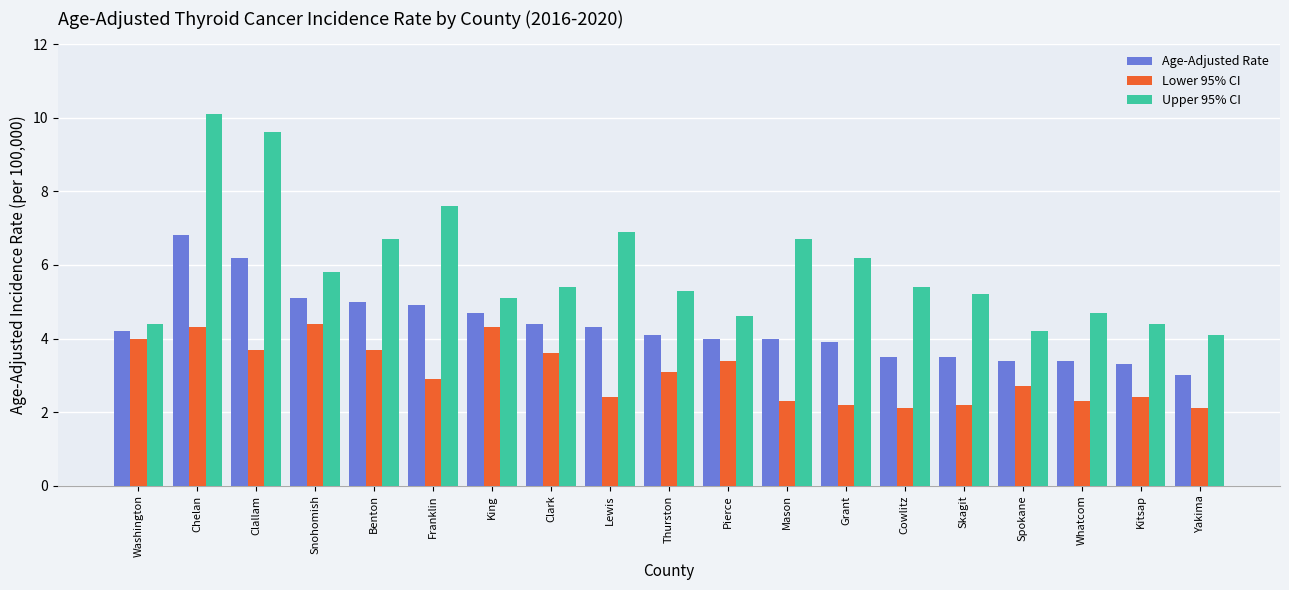

At Yakima, list the series in order from smallest to largest.

Lower 95% CI, Age-Adjusted Rate, Upper 95% CI